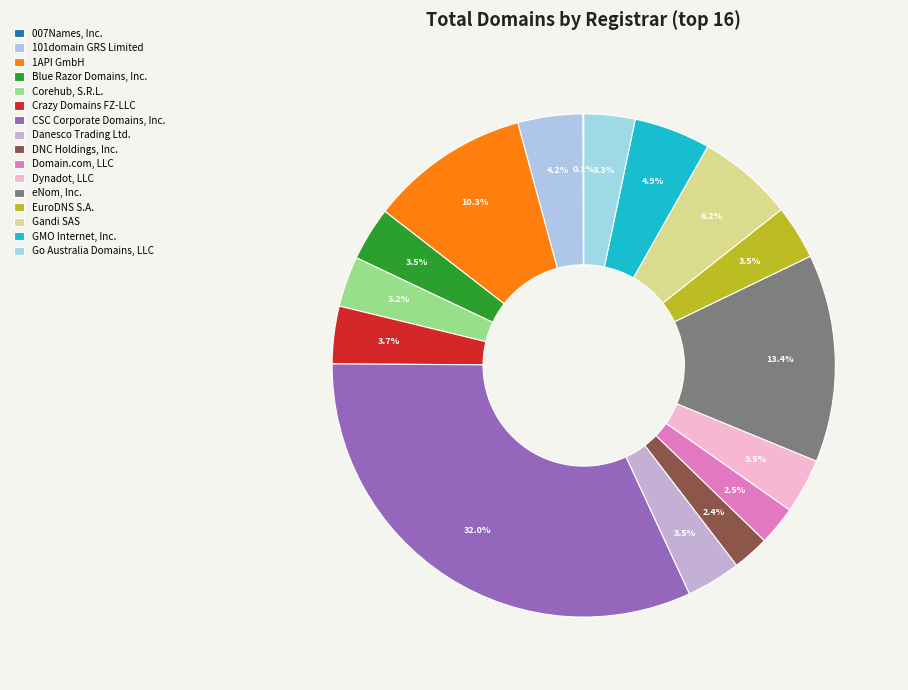

Is there a majority slice in this chart?

No